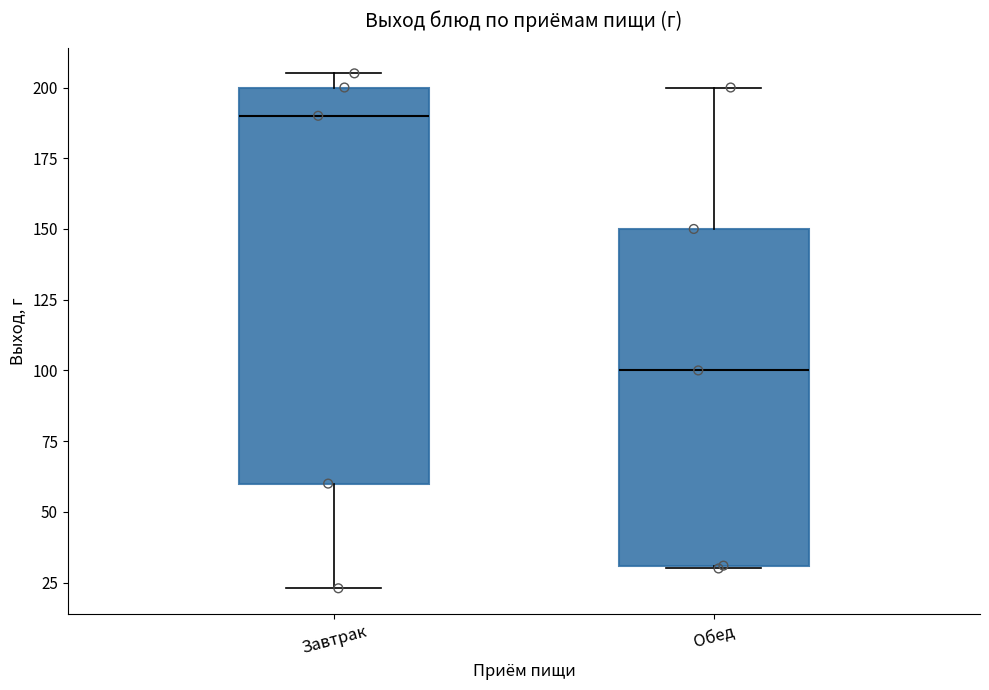

Which box's median line is the highest?

Завтрак